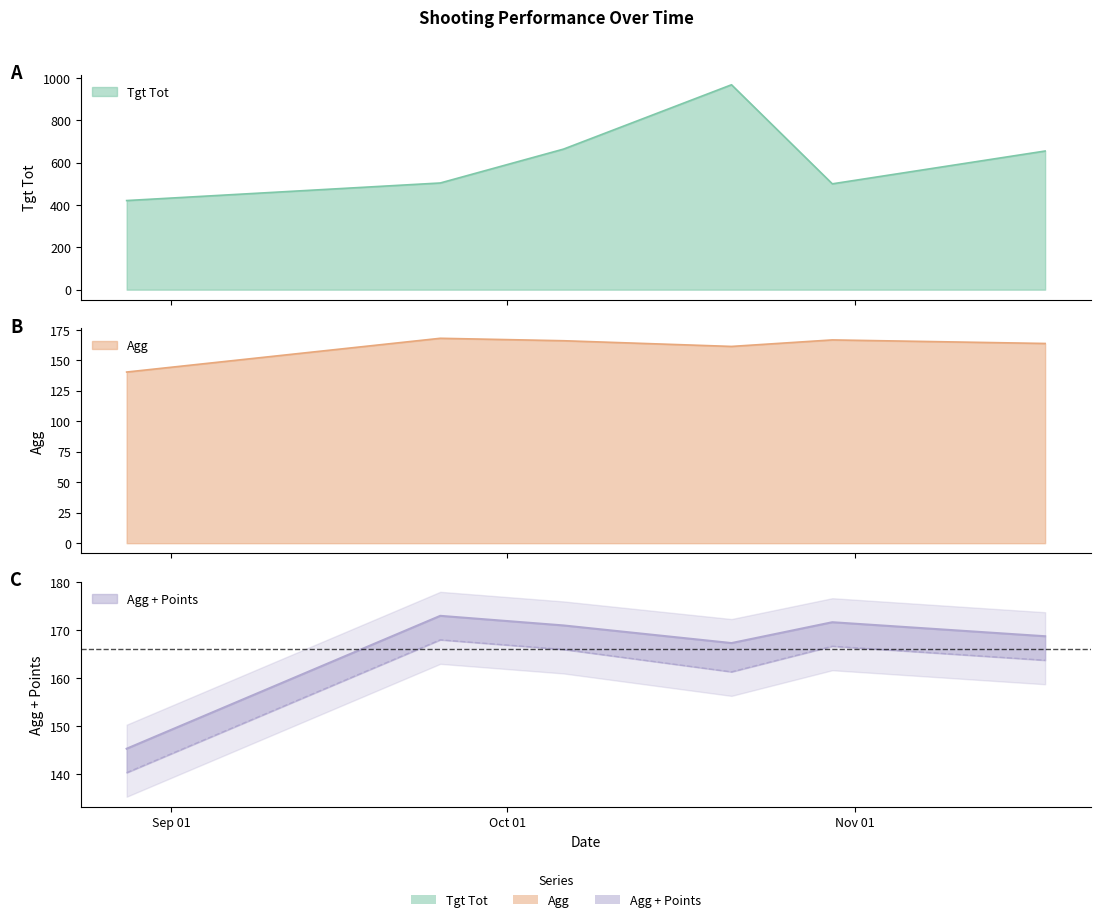

Is it true that Agg + Points equals 59.6 at 2018-10-06?

False